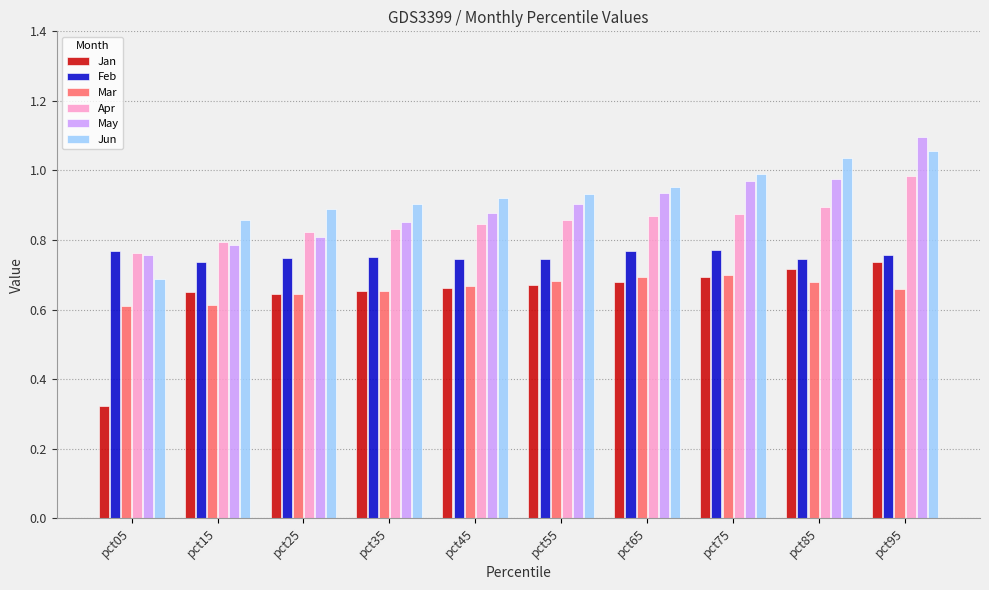

Are the bars grouped side by side (vs. stacked)?

Yes